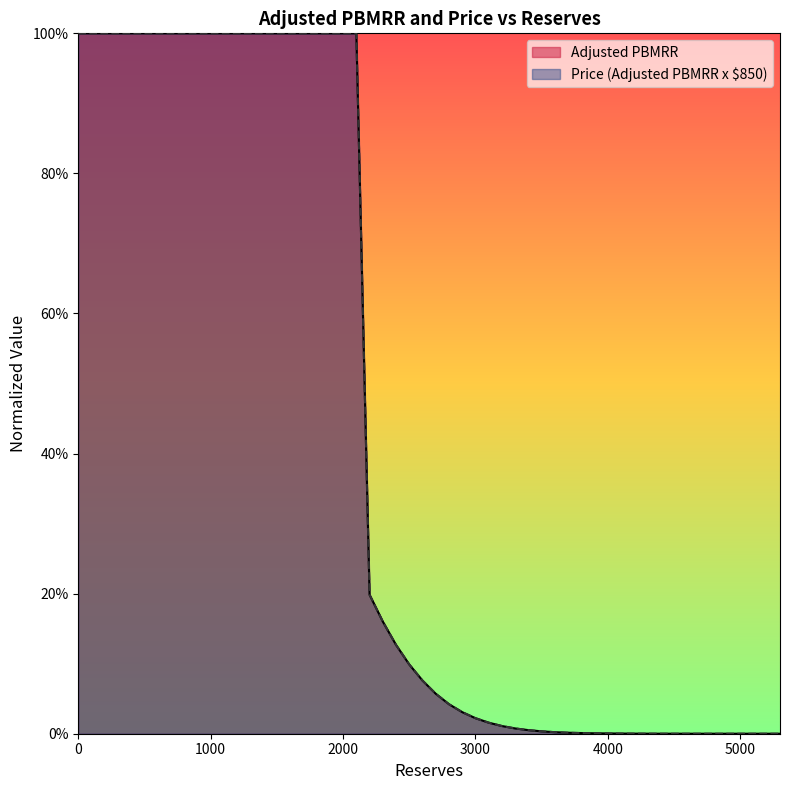

True or false: Price (Adjusted PBMRR x $850) and Adjusted PBMRR cross at least once.

False